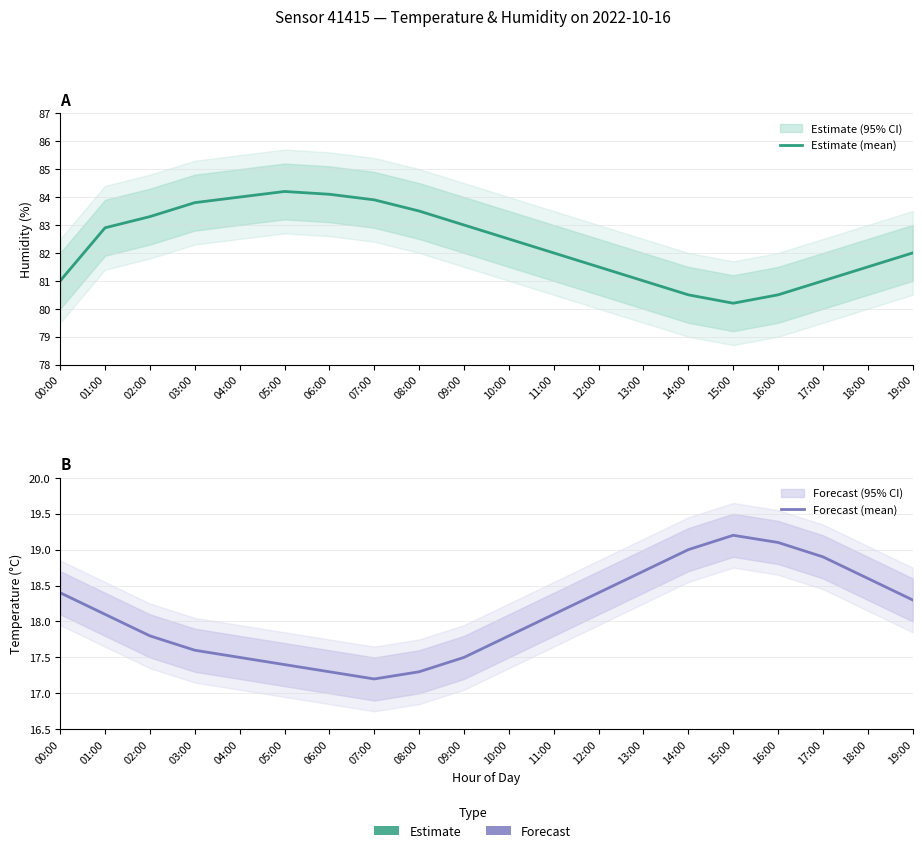

List the series in order of their peak value, lowest first.

Forecast (mean), Estimate (mean)